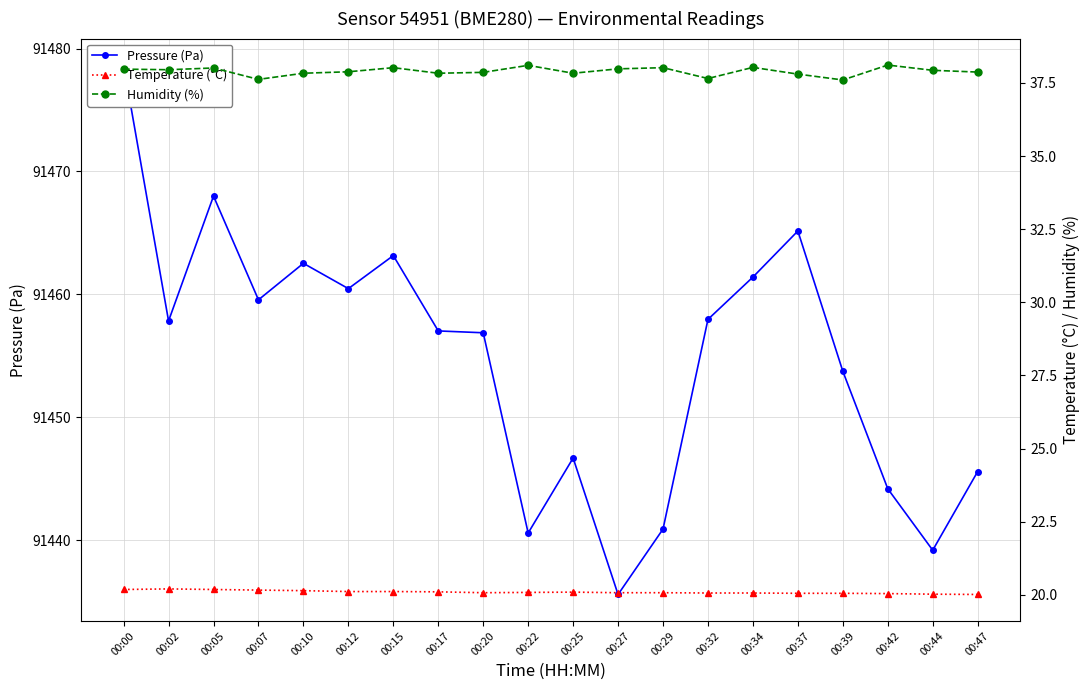

What is the total value across all series at 00:39?

91511.4